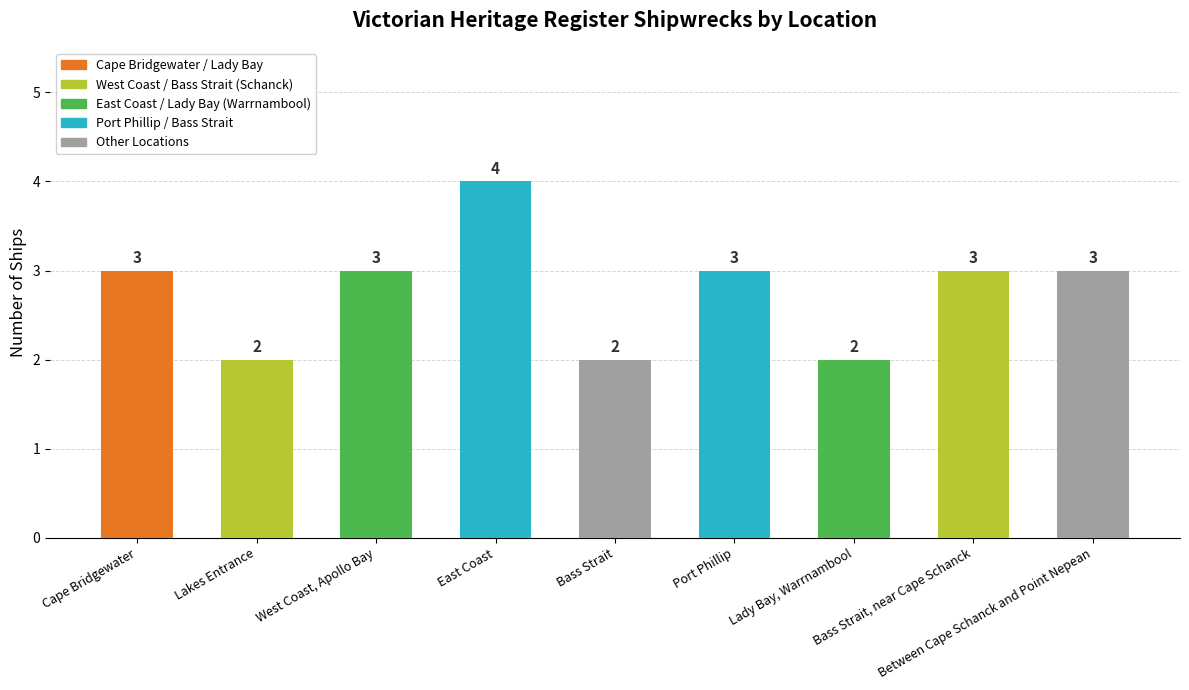

What position from the right is East Coast?

6